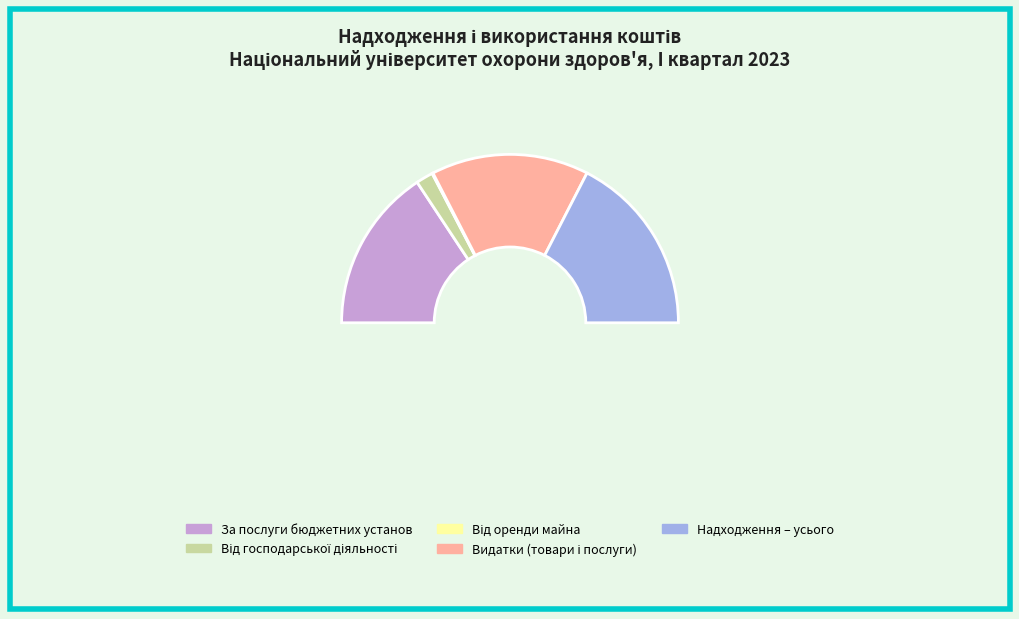

What is the change in value from Від оренди майна бюджетних установ to Надходження коштів – усього?

+27960226.1